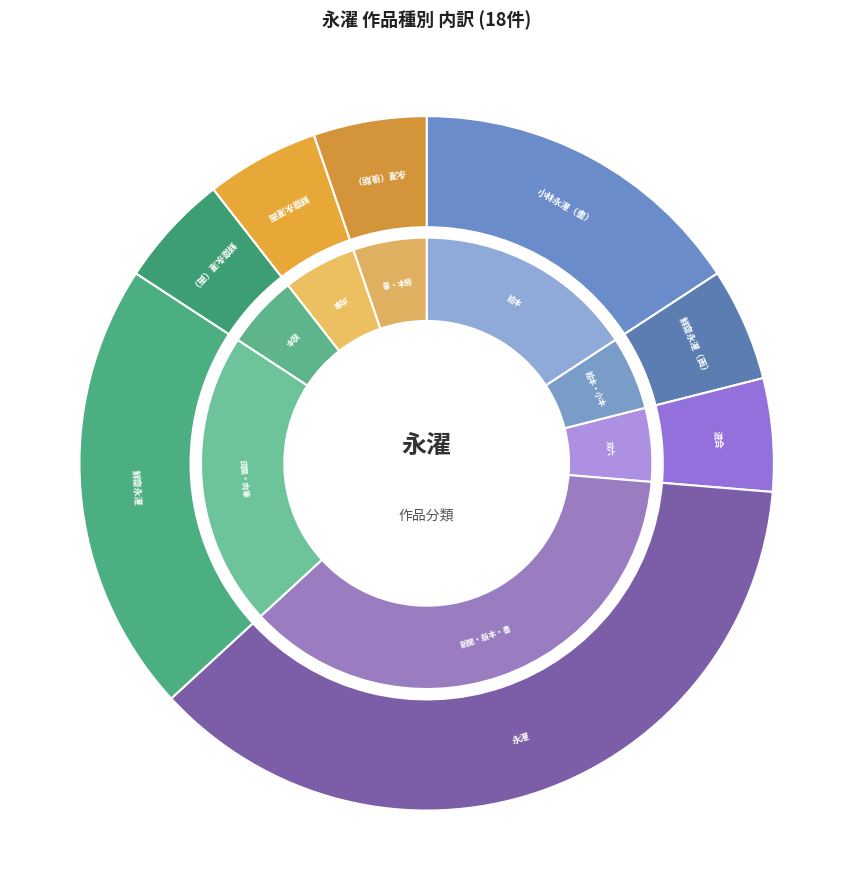

What is the smallest slice in the pie chart?

鮮齋永濯（画）